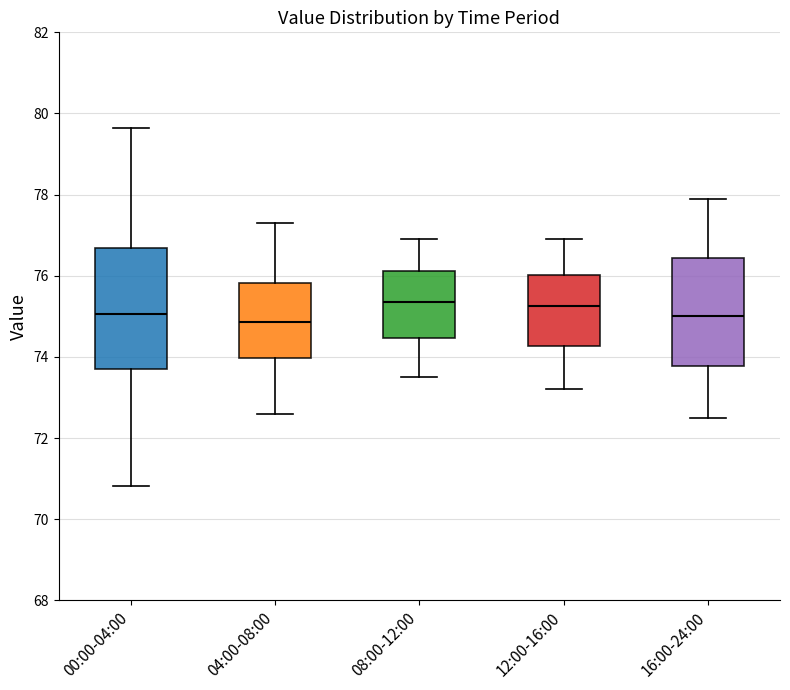

Where is the lower edge of the box for 04:00-08:00 on the y-axis? The values are not printed on the chart, so give them approximately, as read against the axis.

74.0